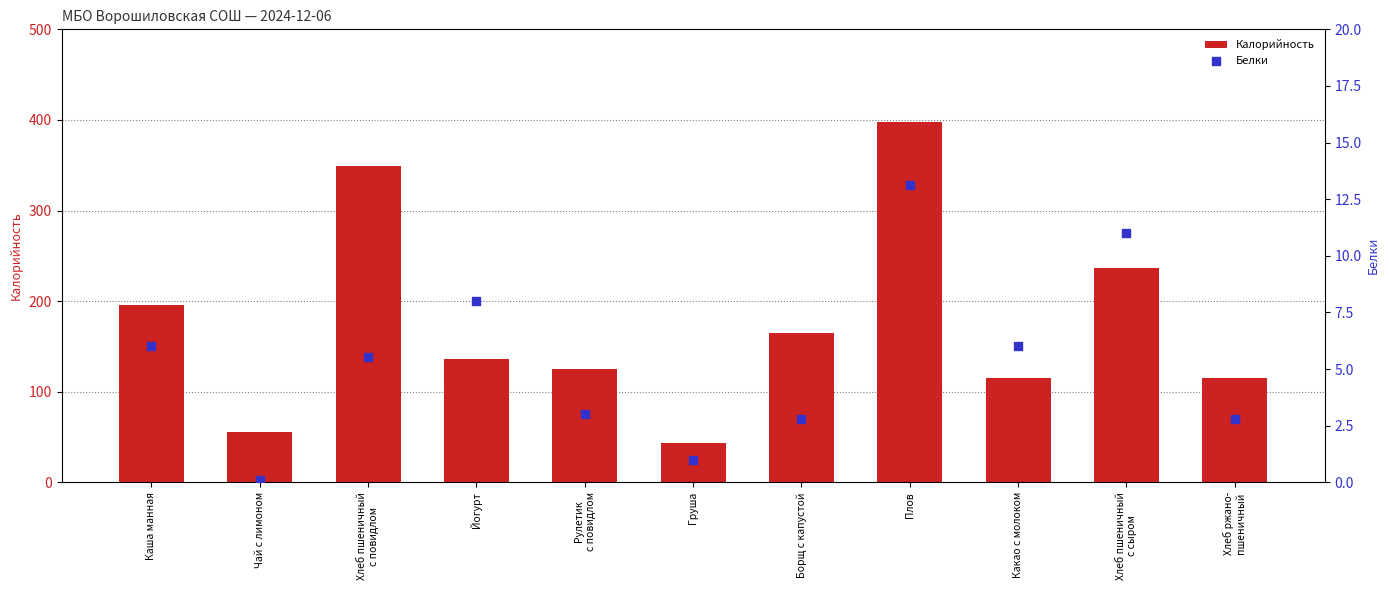

Which series contains the highest Y value?

Калорийность